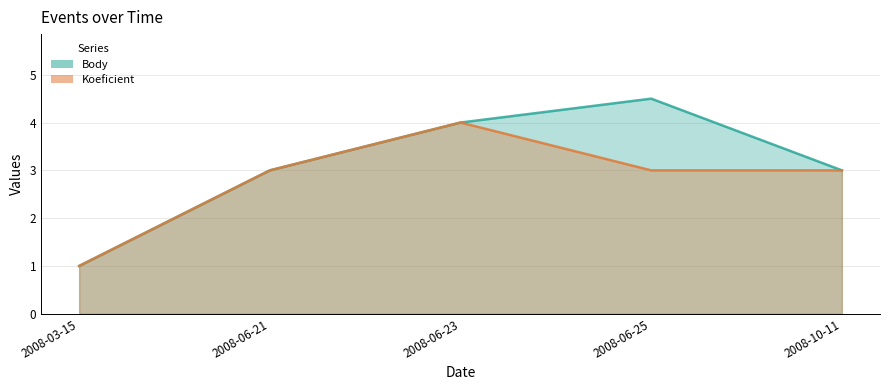

Between 2008-03-15 and 2008-06-25, which series saw the biggest shift?

Body